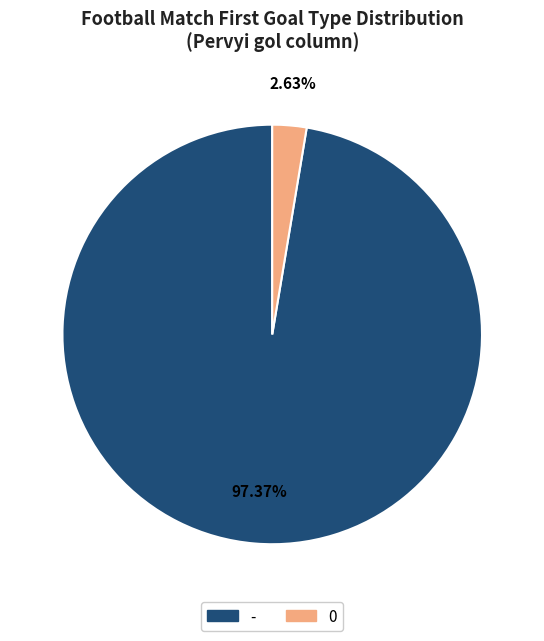

Between - and 0, which is larger?

-